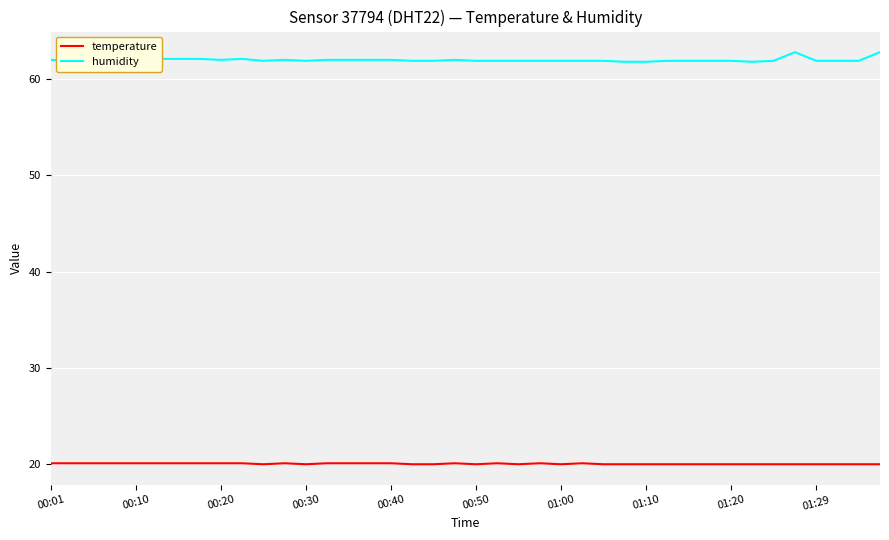

Which series has the largest total across all categories?

humidity